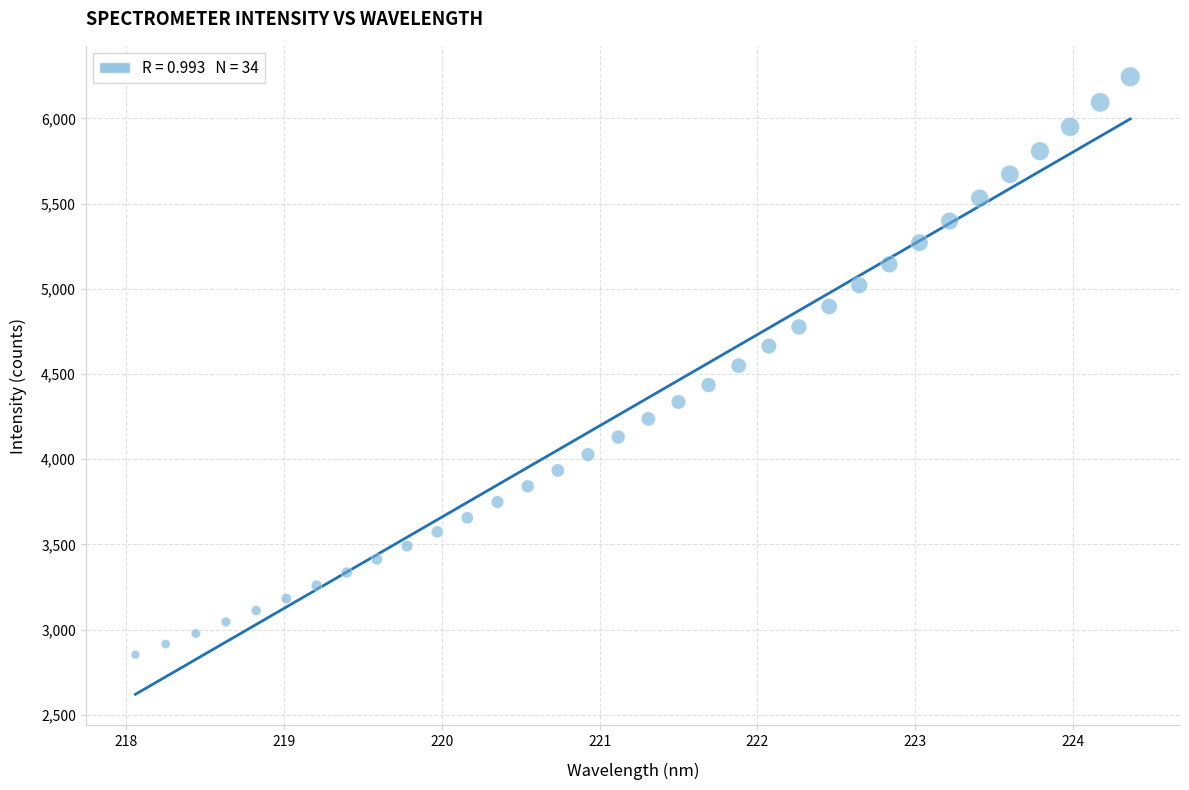

What is the range of Y values (max minus min)?

3392.1